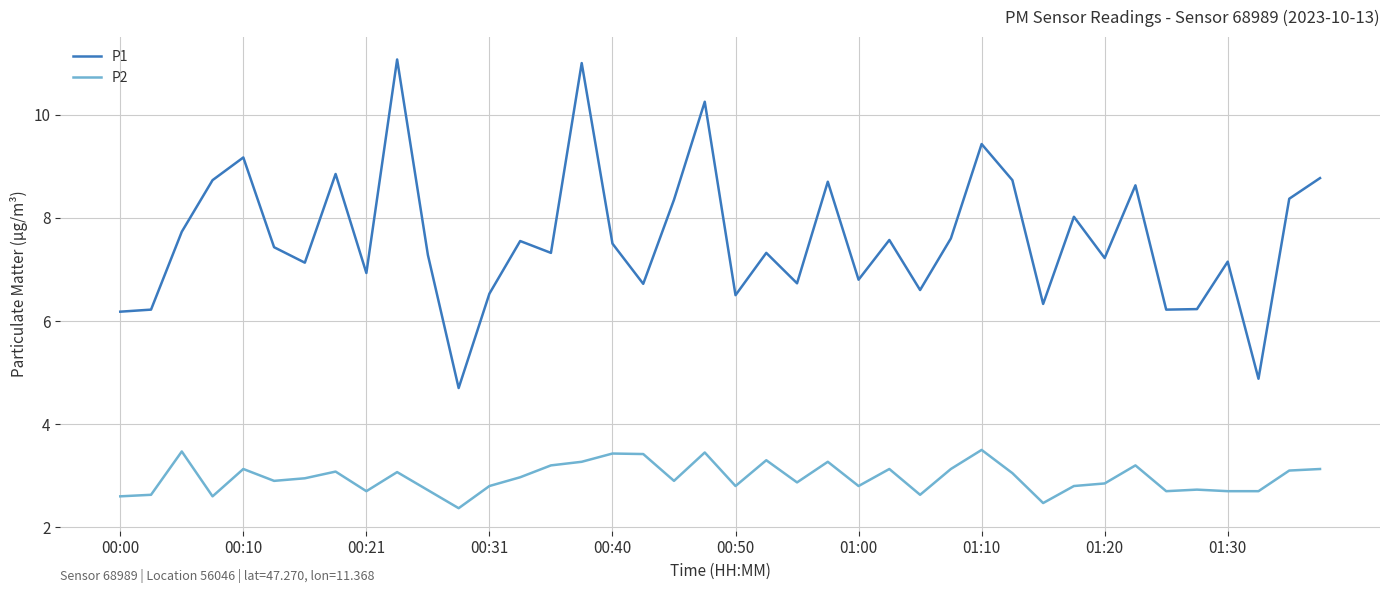

How many values in the P1 series are below 7?

14